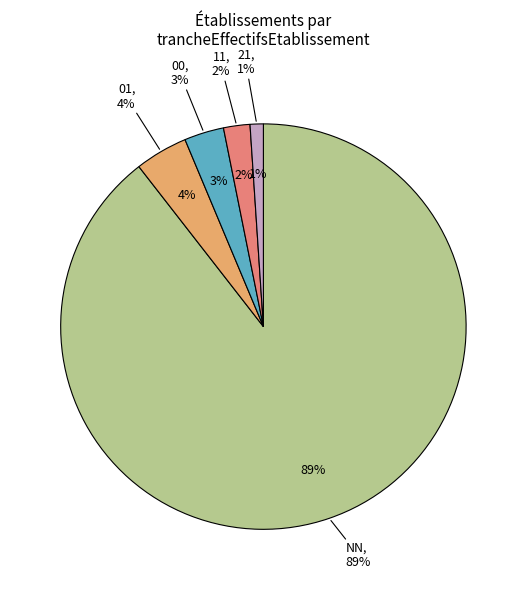

To the nearest percent, what is the difference between the largest and smallest slice percentages?

88%